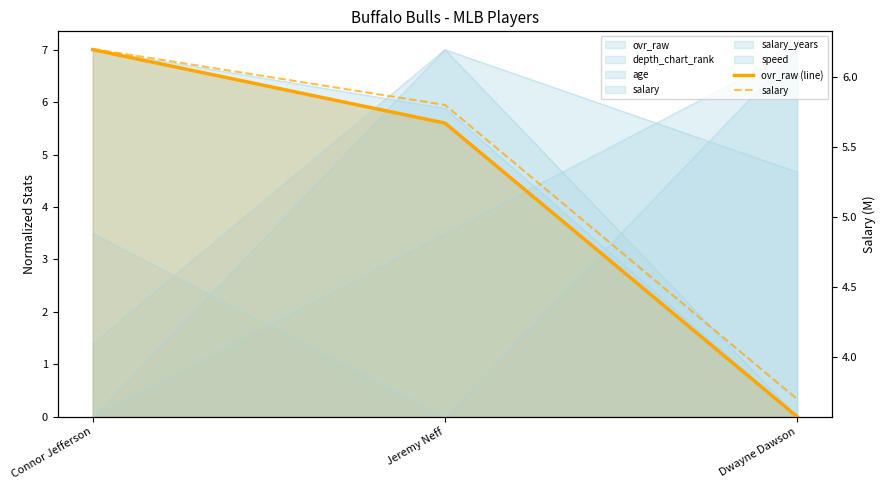

Which series changed the most between Jeremy Neff and Dwayne Dawson?

ovr_raw (line)